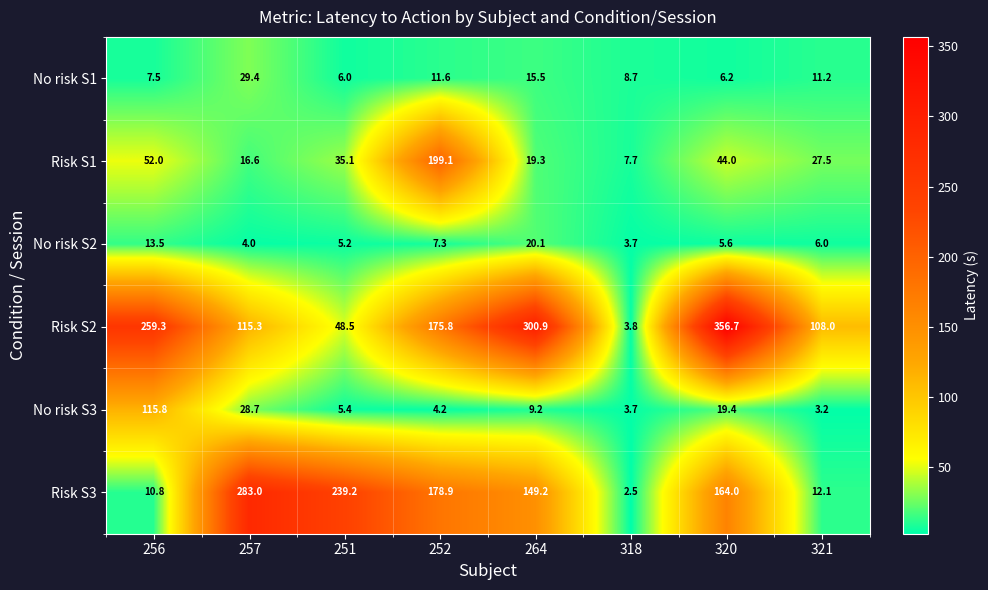

Is it true that No risk S2 equals 5.2 at 251?

True